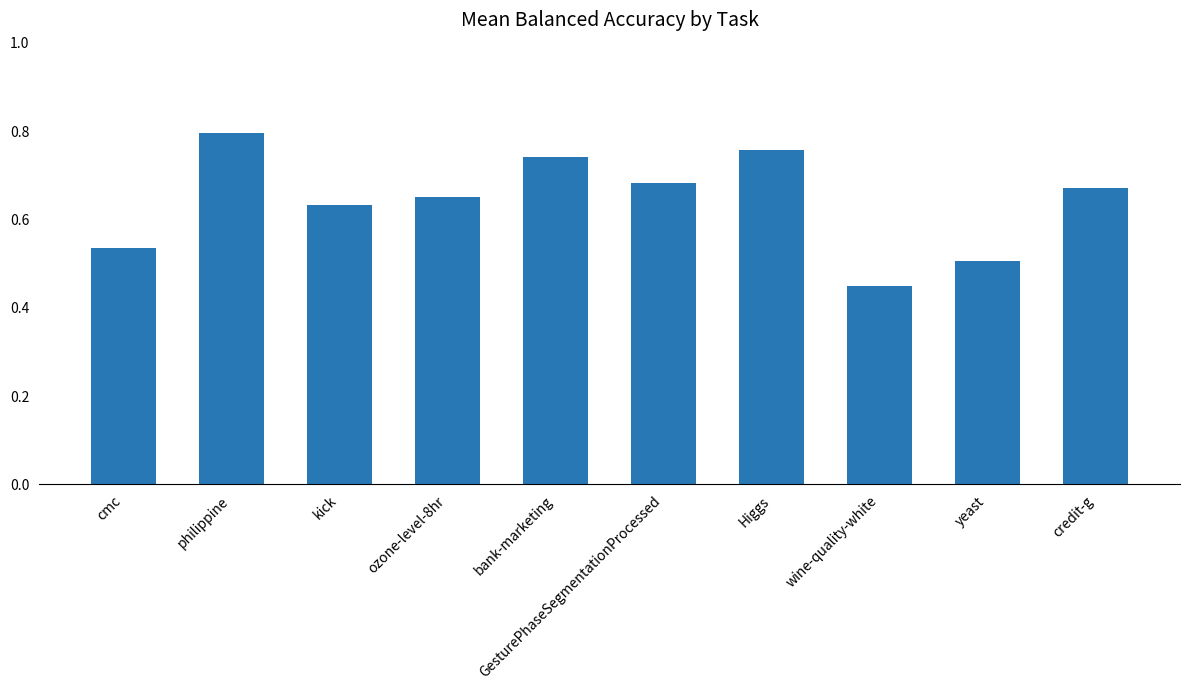

What is the difference between the maximum and minimum values?

0.3